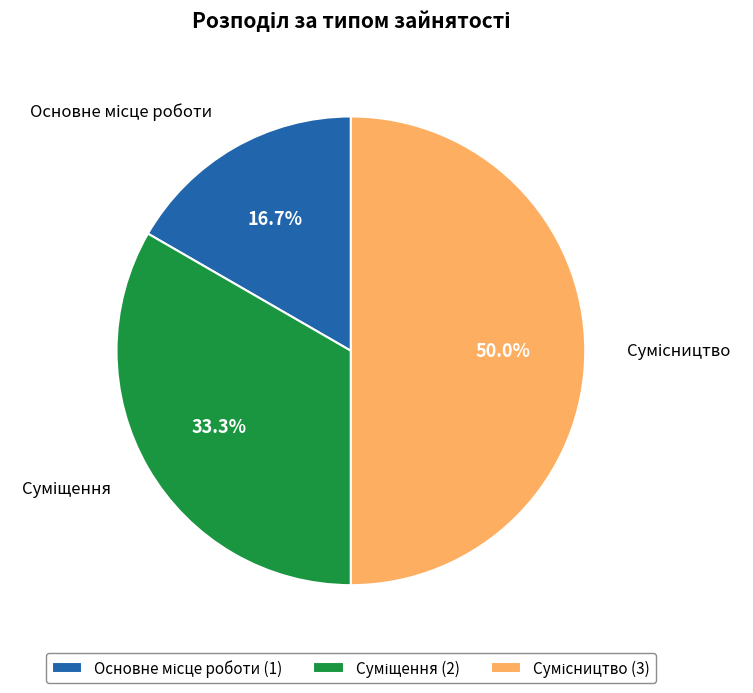

How many segments does this pie chart have?

3